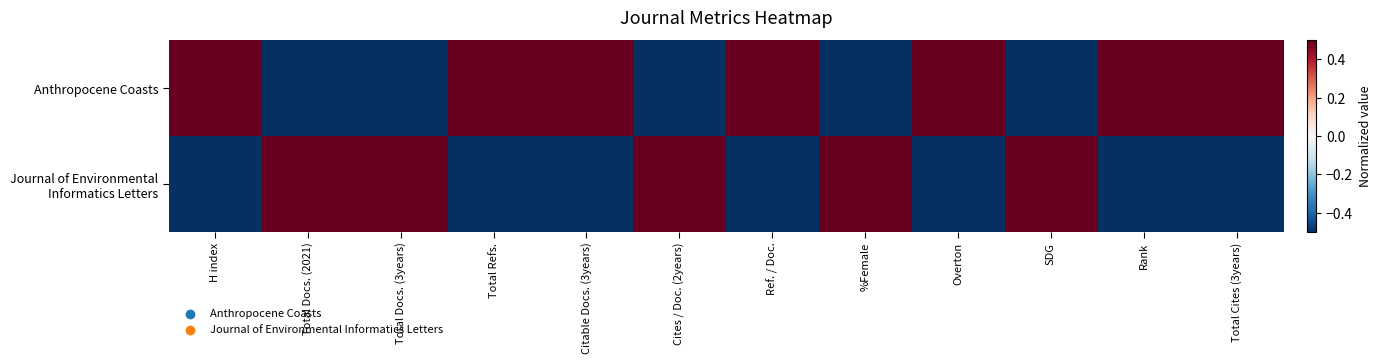

Which series has the largest range (max minus min)?

Anthropocene Coasts